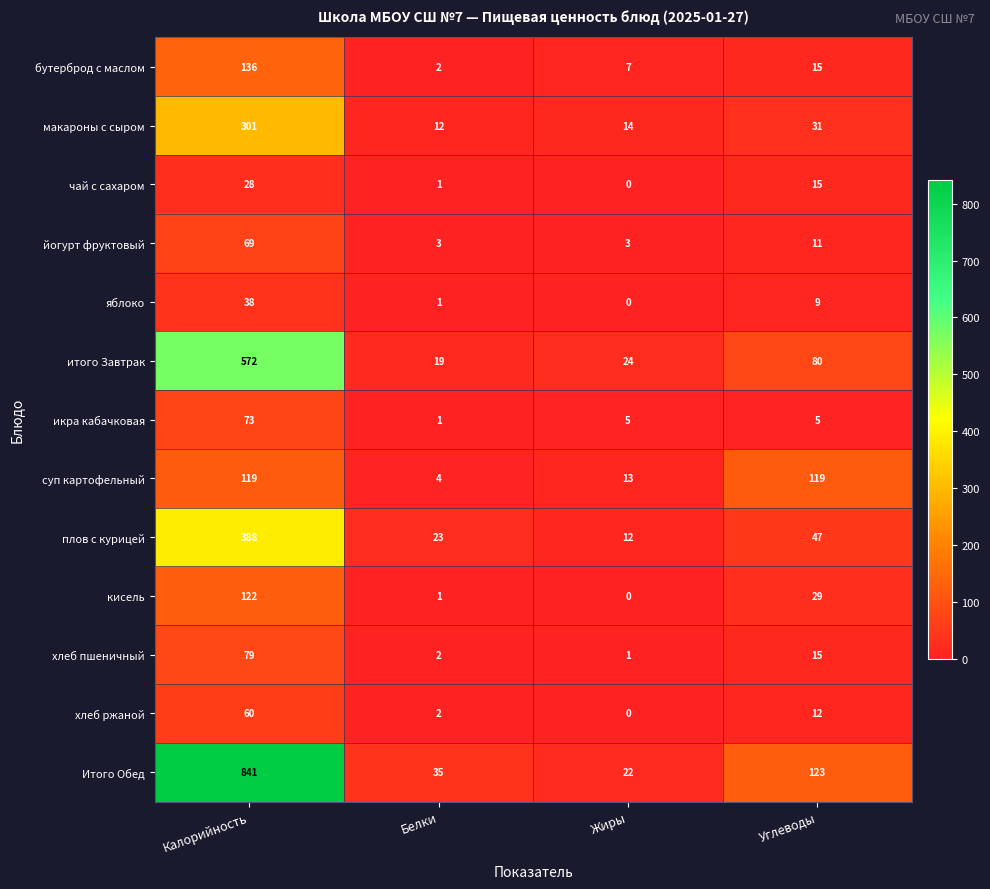

What is the difference between the итого Завтрак values at Углеводы and Белки?

61